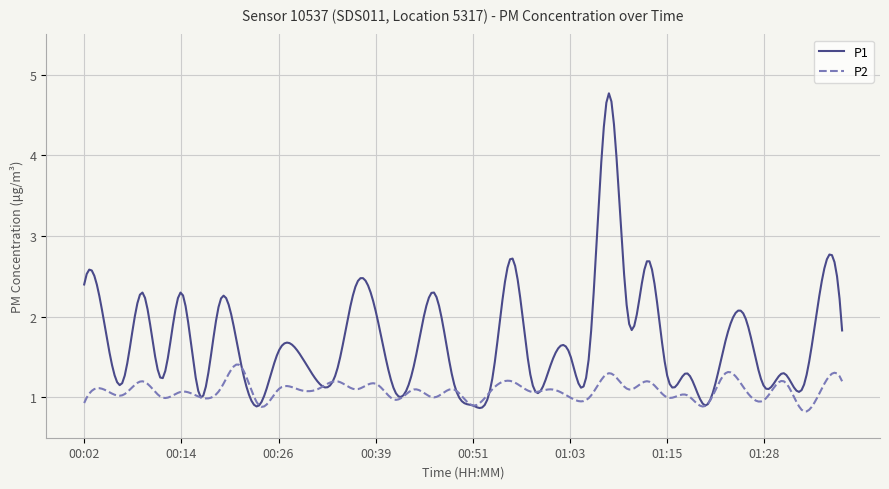

What is the minimum value shown in the chart?

0.8